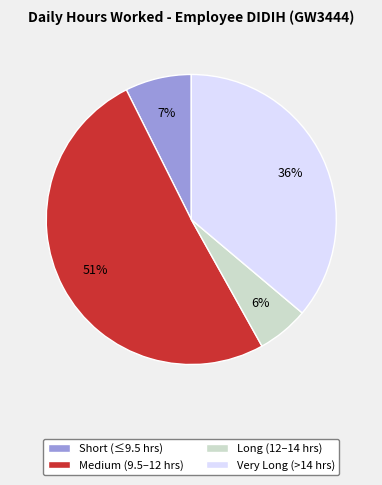

Between Short (≤9.5 hrs) and Very Long (>14 hrs), which is larger?

Very Long (>14 hrs)